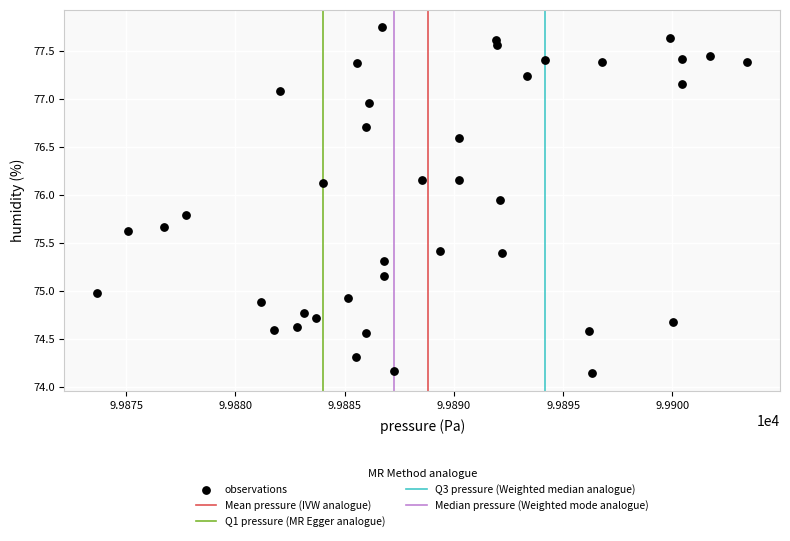

What is the range of X values (max minus min)?

29.8